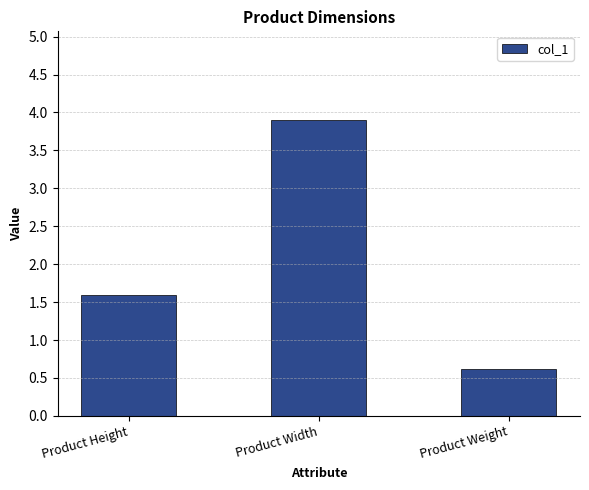

At which label is the value closest to 2?

Product Height